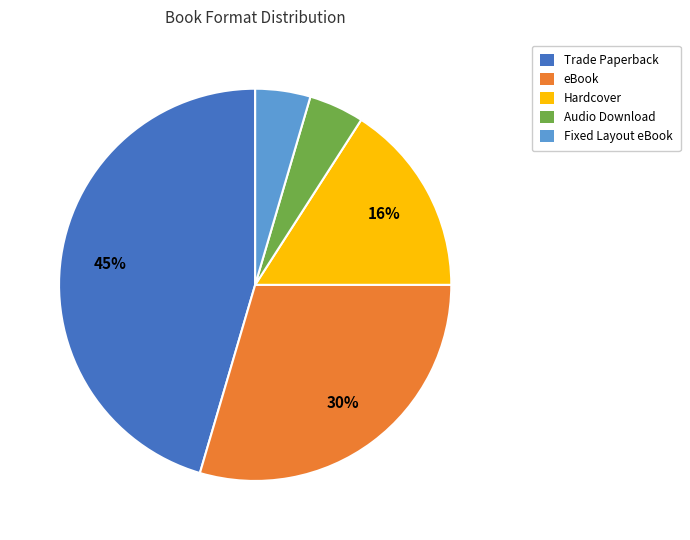

Does any single category account for the majority?

No